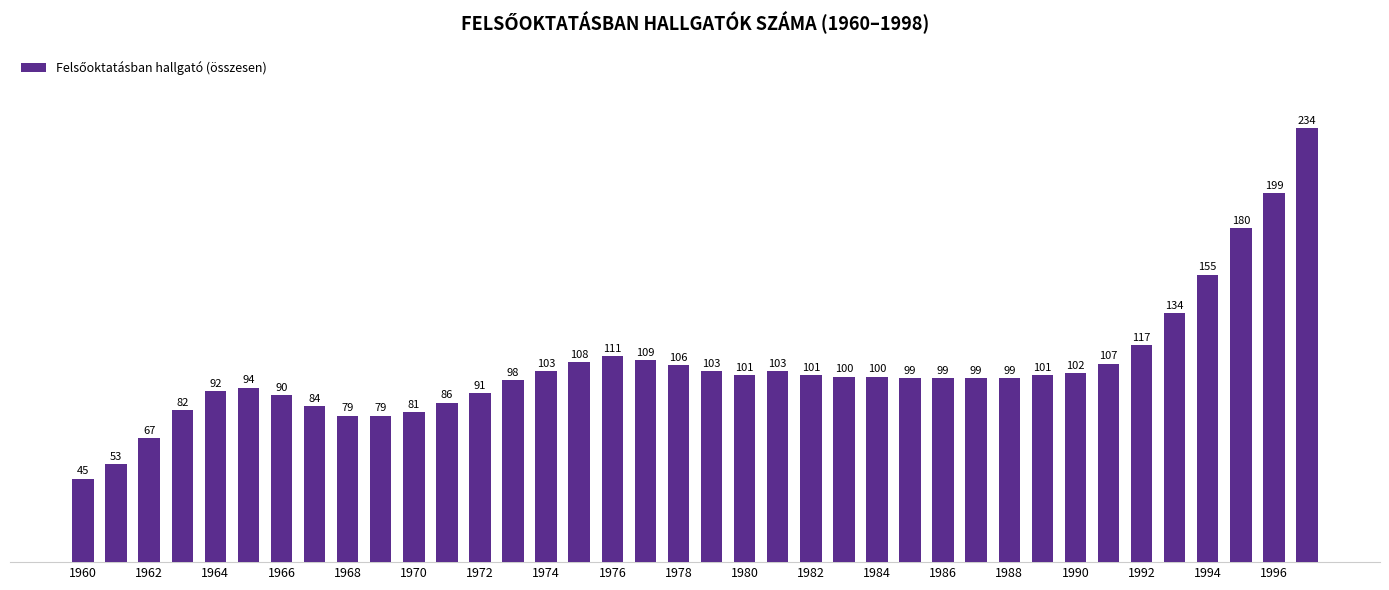

What is the value of the 2nd bar from the left?

53